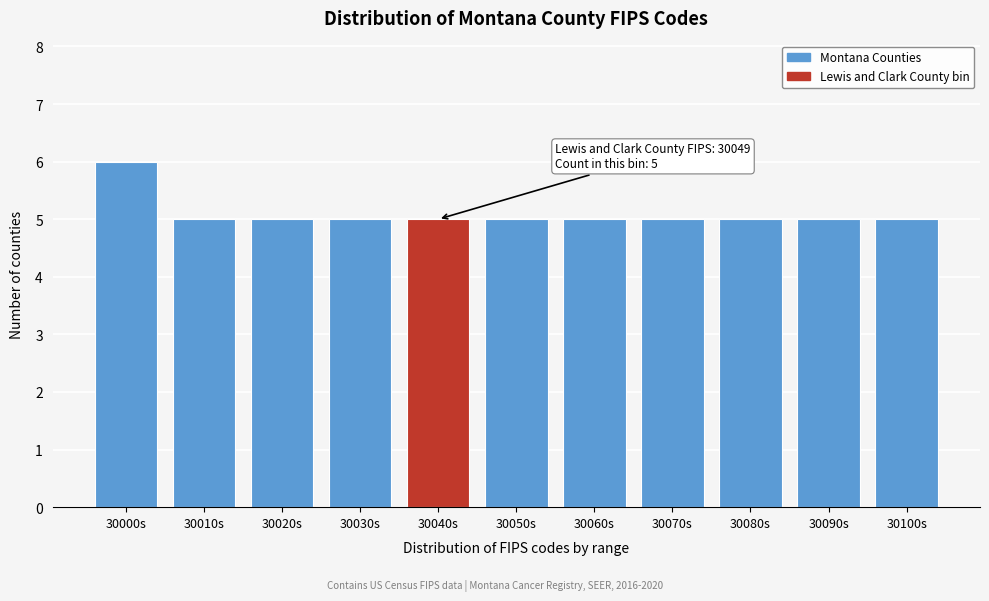

Reading left to right, what are all the values shown in this chart?

30000s=6	30010s=5	30020s=5	30030s=5	30040s=5	30050s=5	30060s=5	30070s=5	30080s=5	30090s=5	30100s=5